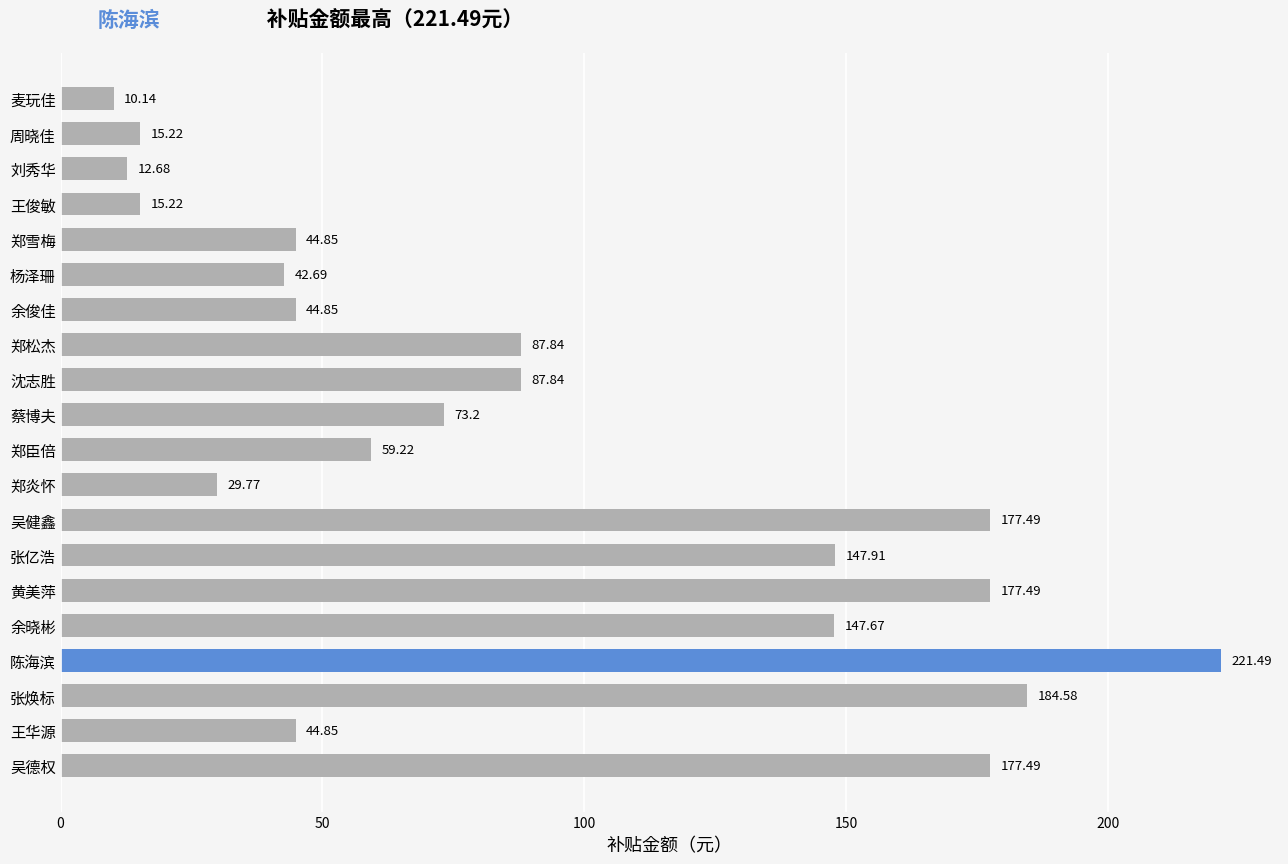

Which label corresponds to the largest value in the chart?

陈海滨